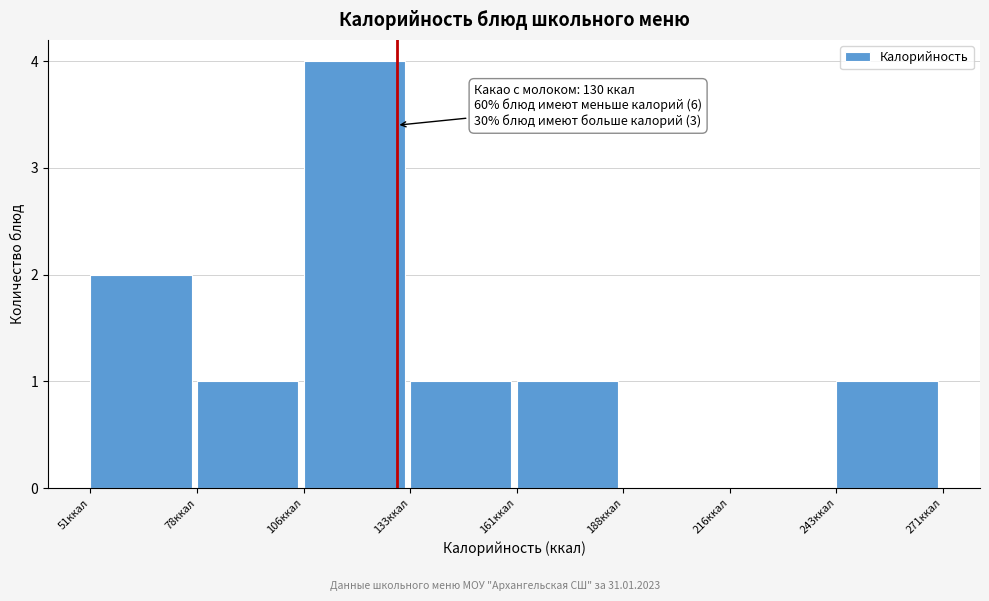

Over which range of the x-axis is the bar tallest?

106.0 to 133.5